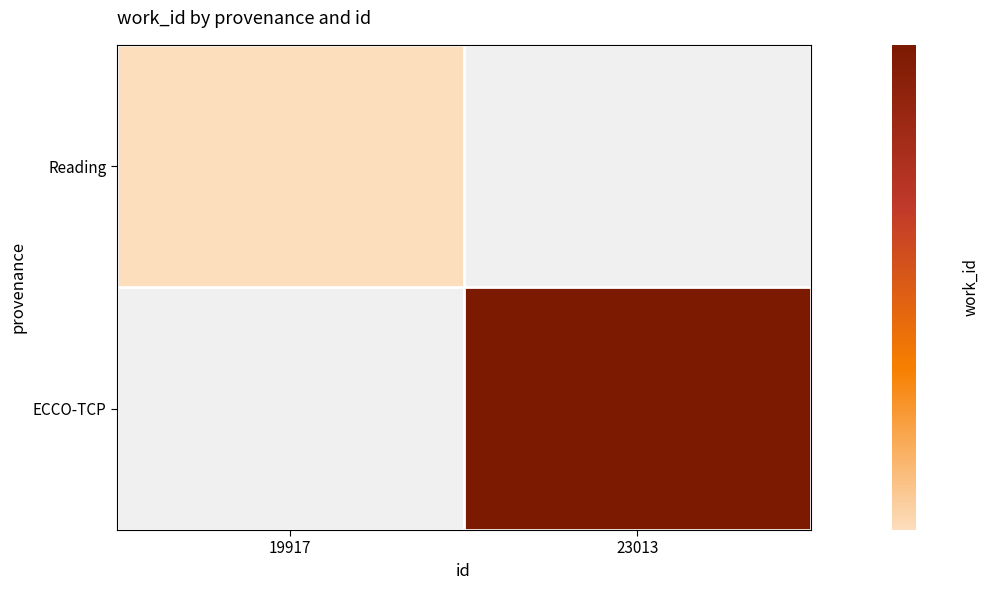

The ECCO-TCP series shows 13046.5 at 23013. True or false?

False